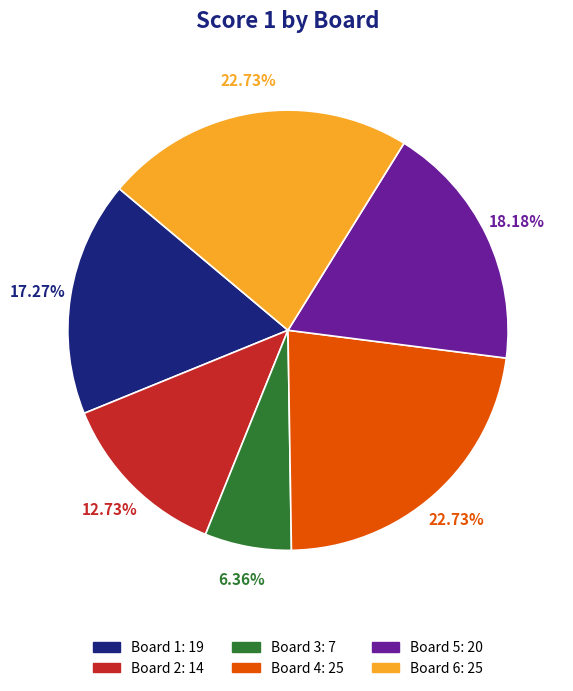

The Board 1 slice represents 17% of the pie. True or false?

True